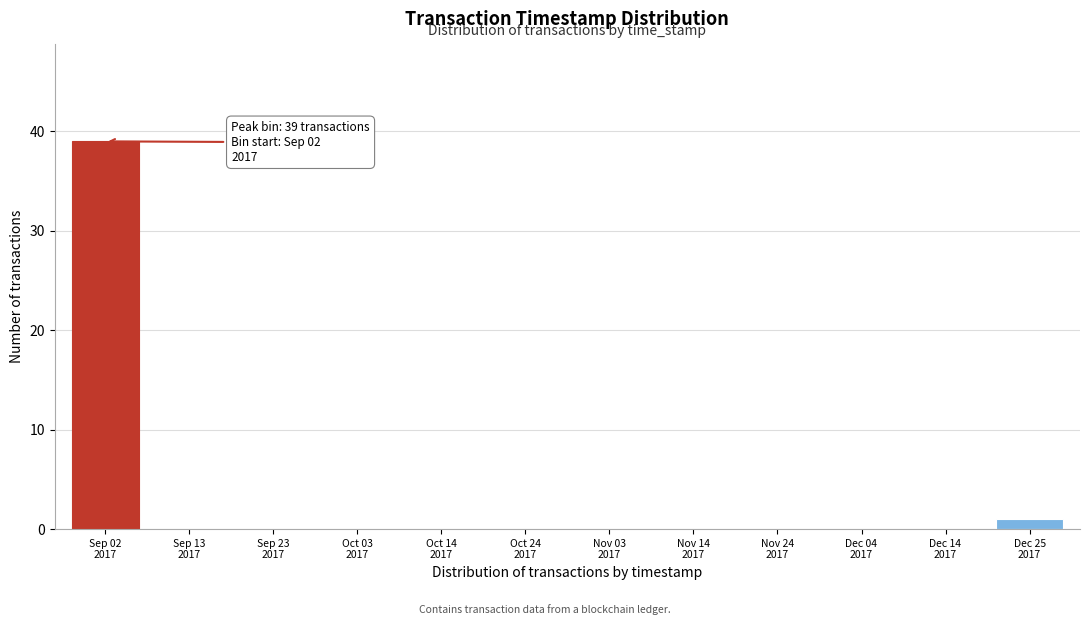

What is the sum of all values?

40